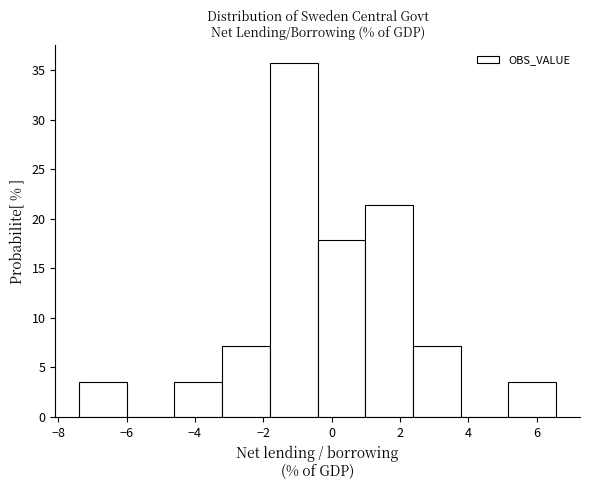

Reading left to right, transcribe this chart: for each bar, give the range it covers on the x-axis and its height. Neither the bar edges nor the heights are printed on the chart, so give them approximately, as read against the axes.

-7.4 to -6.0: 3.5
-6.0 to -4.6: 0
-4.6 to -3.2: 3.5
-3.2 to -1.8: 7.0
-1.8 to -0.4: 35.5
-0.4 to 1.0: 18.0
1.0 to 2.4: 21.5
2.4 to 3.8: 7.0
3.8 to 5.2: 0
5.2 to 6.6: 3.5